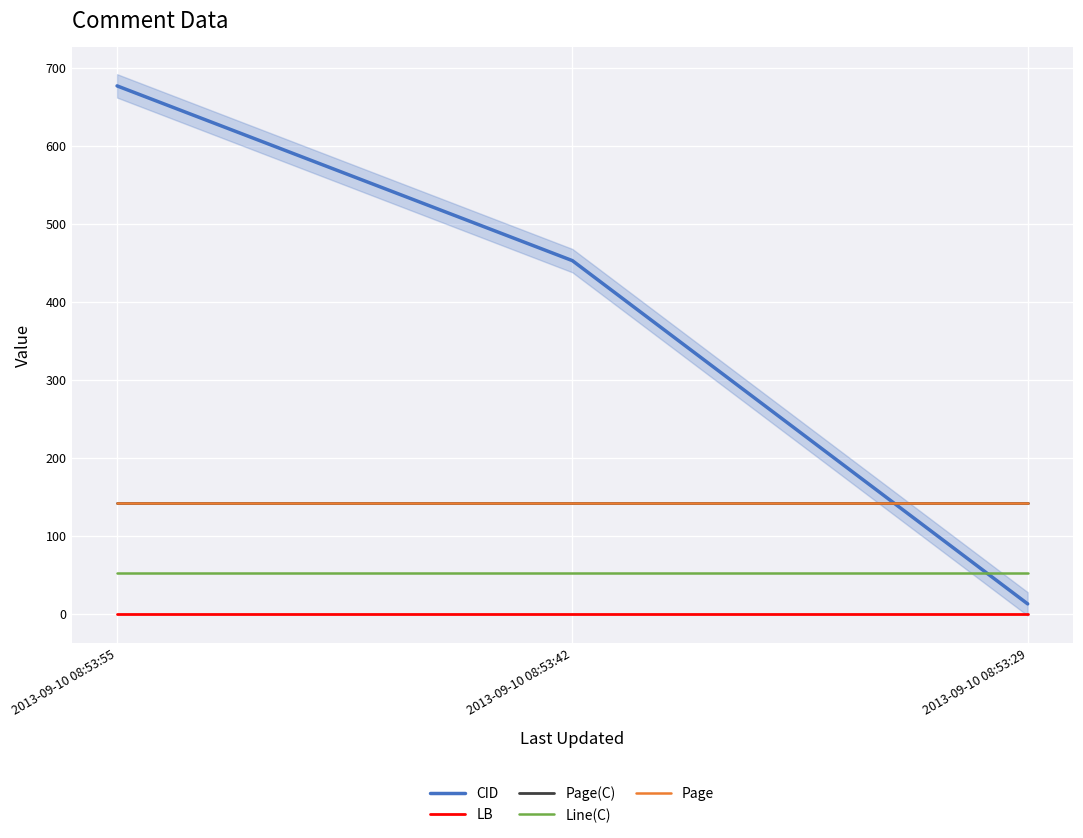

At 2013-09-10 08:53:42, list the series in order from largest to smallest.

CID, Page(C), Page, Line(C), LB